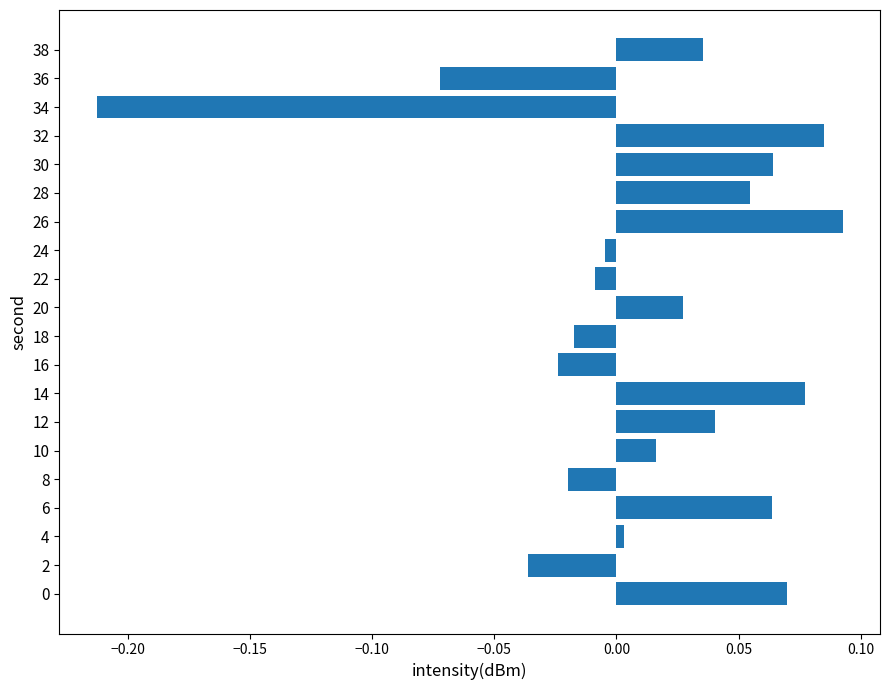

True or false: the data shows 0.0 at 4.

True